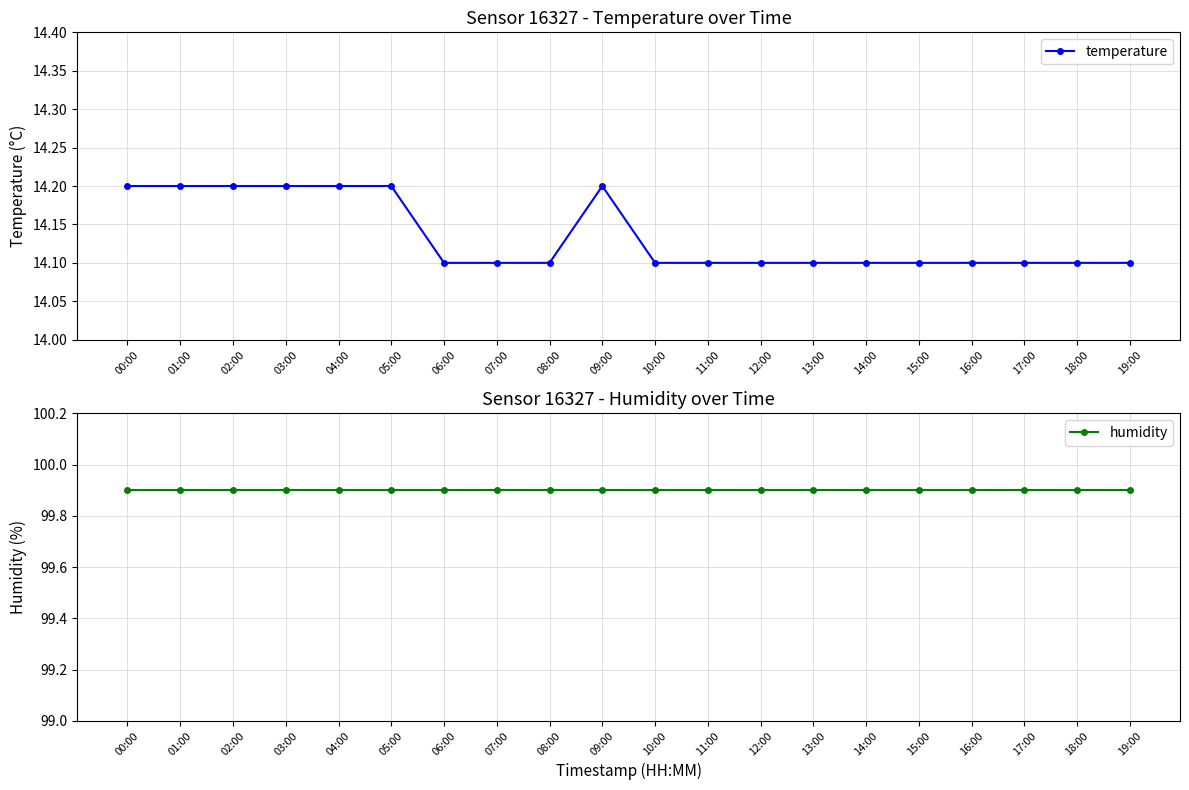

True or false: temperature and humidity intersect in this chart.

False